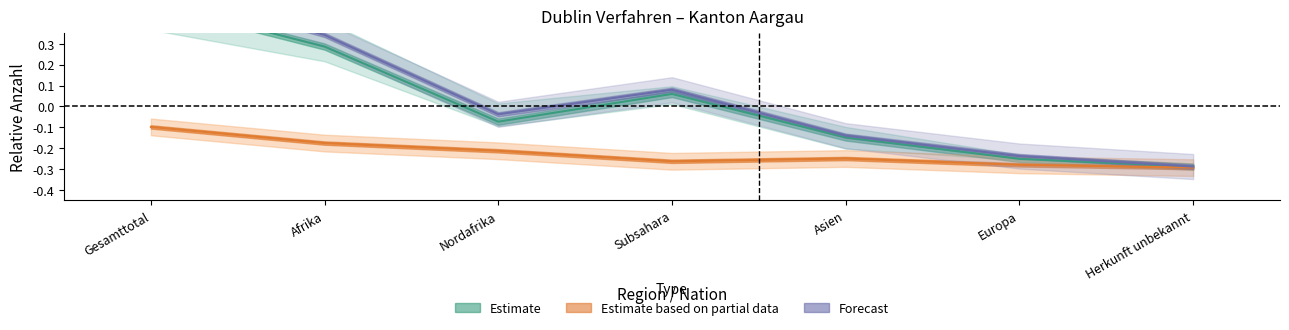

Reading right to left, transcribe all the data shown in this chart.

Total Dublin-Verfahren: Herkunft unbekannt=-0.3	Europa=-0.2	Asien=-0.1	Subsahara=0.1	Nordafrika=-0.0	Afrika=0.3	Gesamttotal=0.6
Out-Verfahren: Herkunft unbekannt=-0.3	Europa=-0.3	Asien=-0.1	Subsahara=0.1	Nordafrika=-0.1	Afrika=0.3	Gesamttotal=0.5
In-Verfahren: Herkunft unbekannt=-0.3	Europa=-0.3	Asien=-0.2	Subsahara=-0.3	Nordafrika=-0.2	Afrika=-0.2	Gesamttotal=-0.1